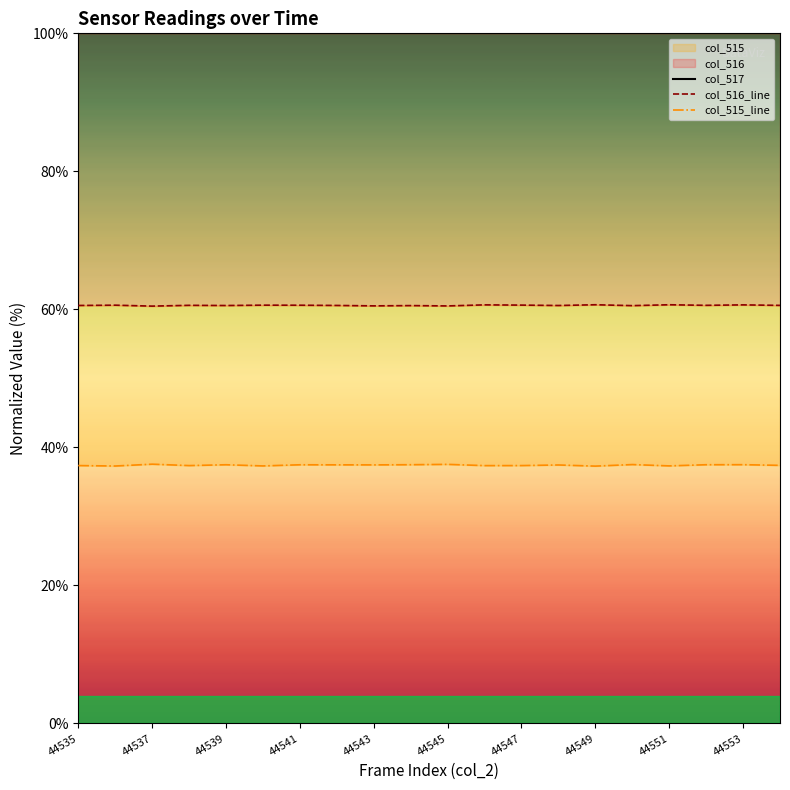

True or false: col_517 and col_515_line intersect in this chart.

False